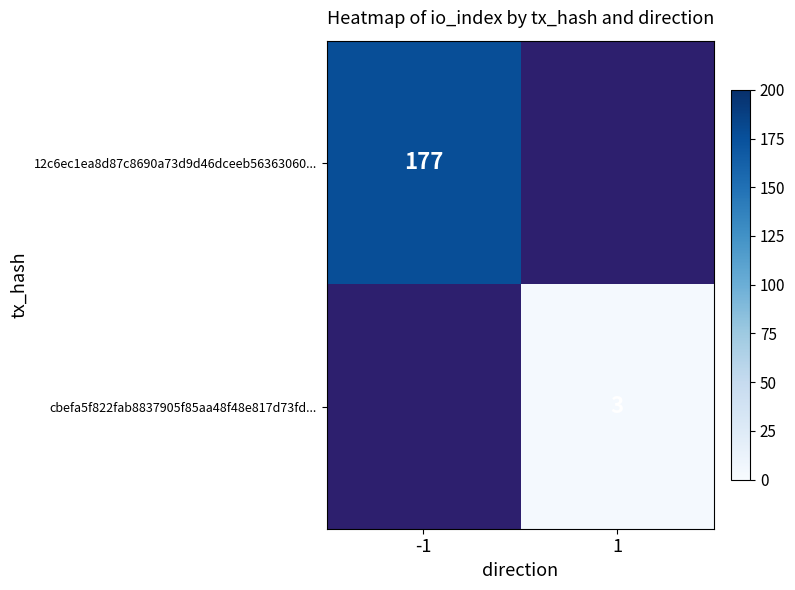

The cbefa5f822fab8837905f85aa48f48e817d73fd... series shows 3 at 1. True or false?

True